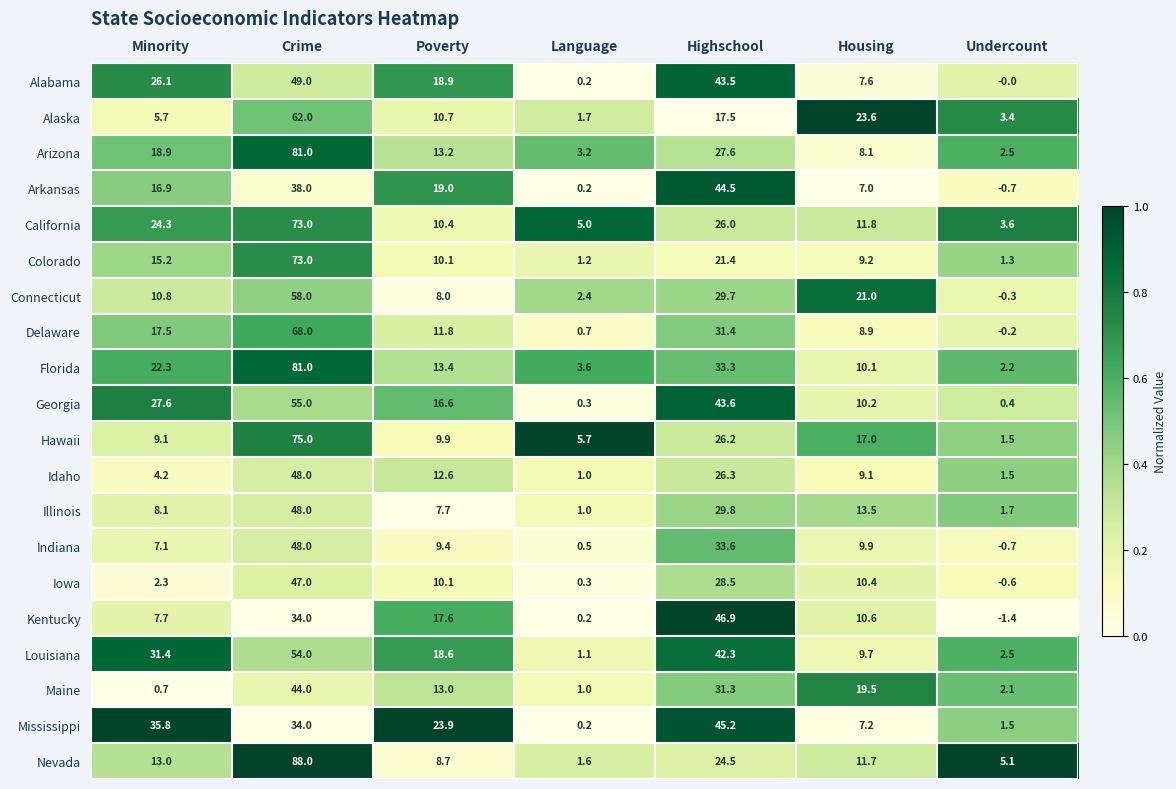

Where is Alaska nearest to the value 31?

Housing